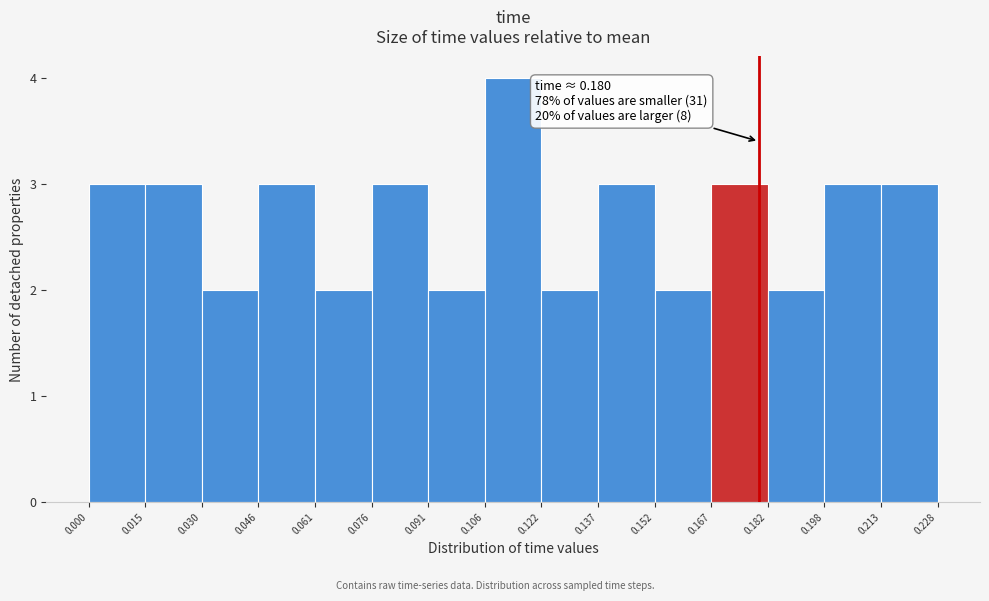

Over which range of the x-axis is the bar tallest?

0.106 to 0.122